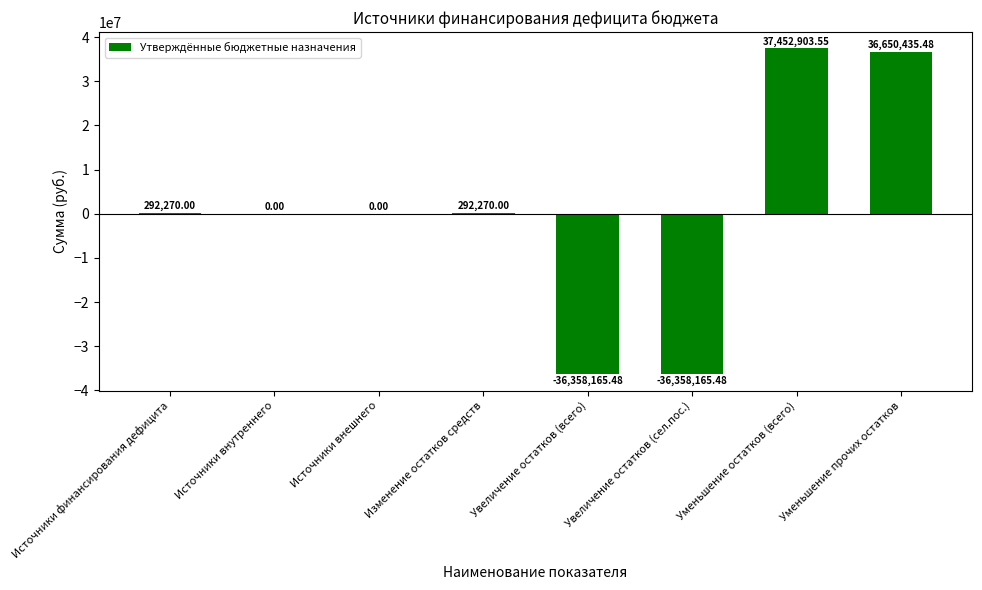

The value at Уменьшение прочих остатков is 36650435.5. True or false?

True